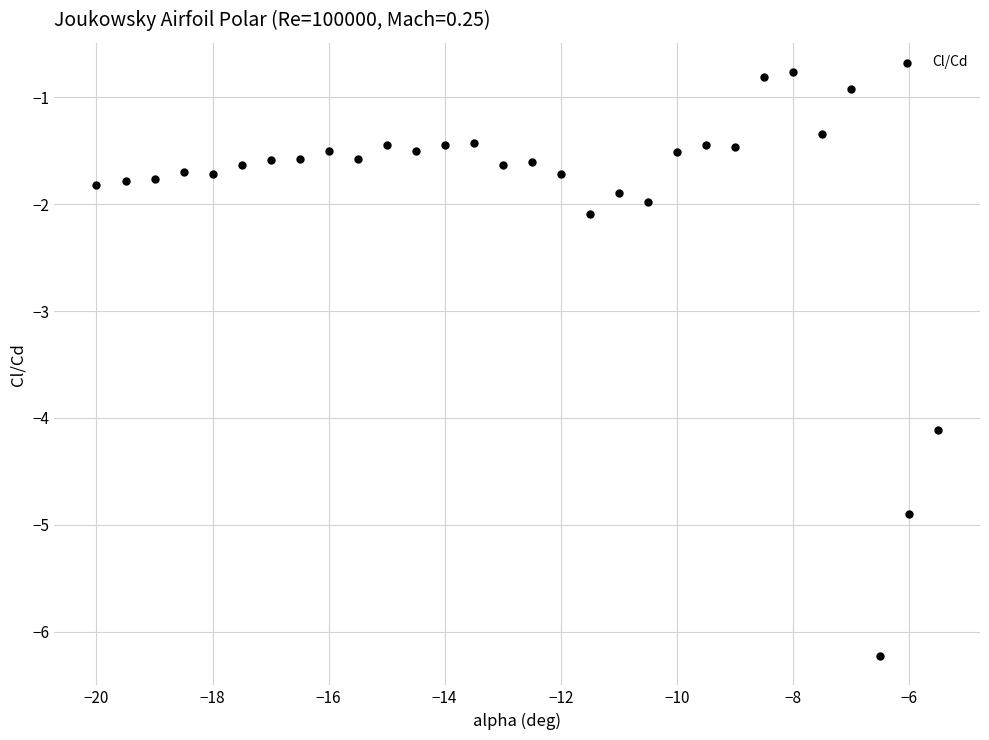

What is the range of X values (max minus min)?

14.5